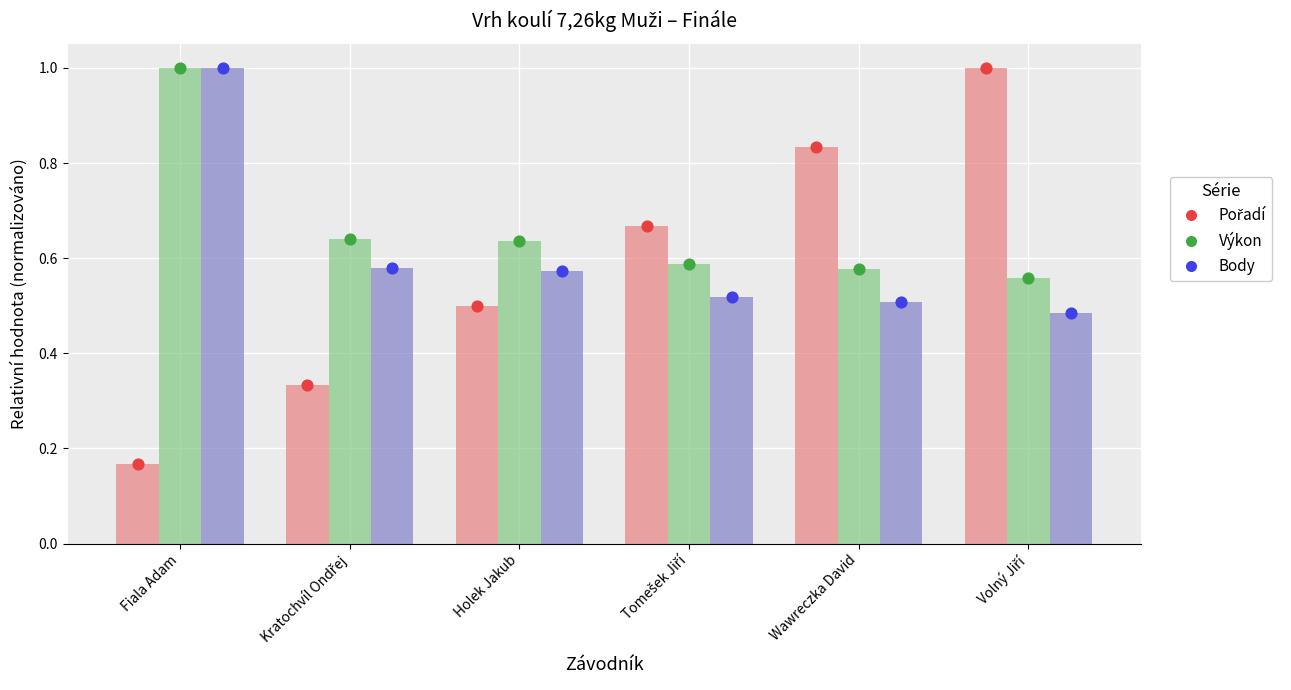

Which series has the largest total across all categories?

Výkon